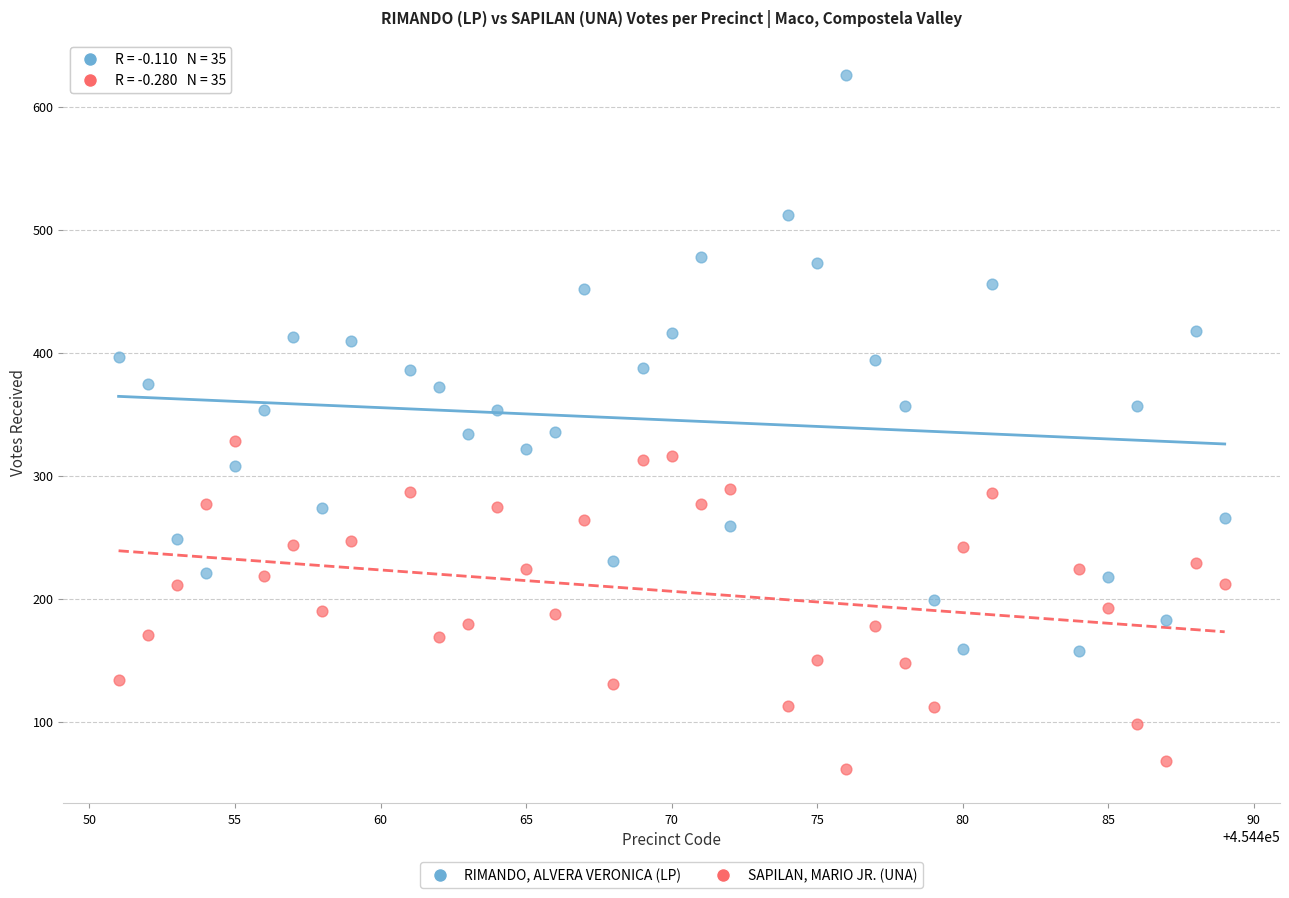

Across all data points, what is the range of Y values (max minus min)?

564